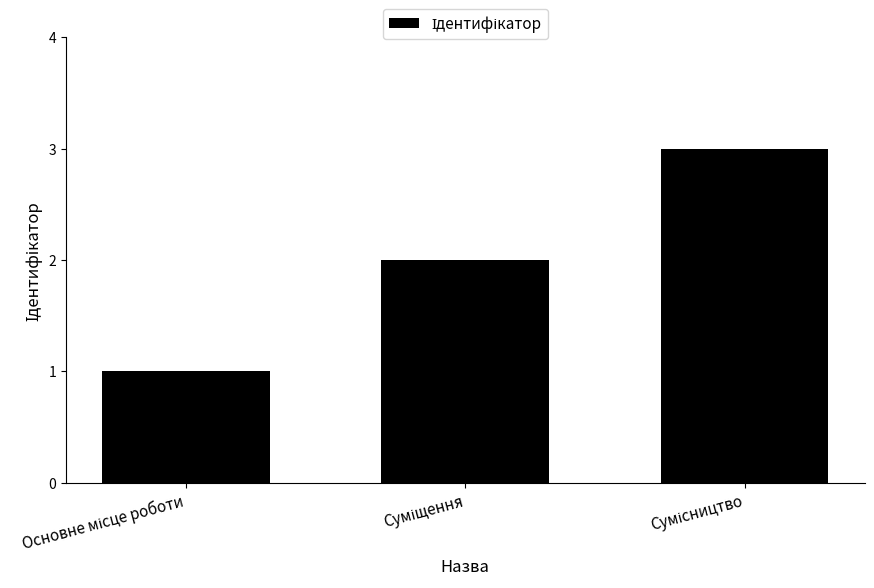

What is the maximum value shown in the chart?

3